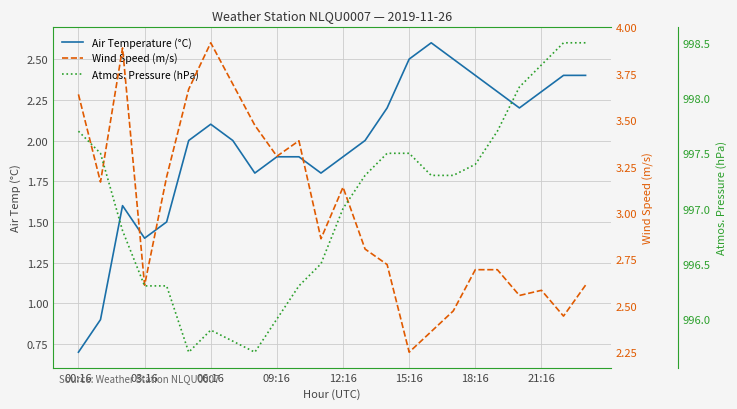

What is the difference between the maximum and minimum values in the Atmos. Pressure (hPa) series?

2.8